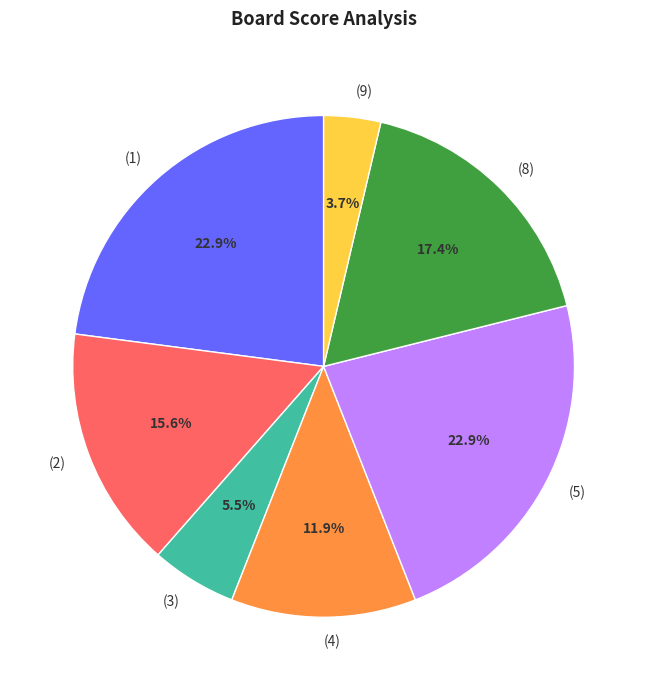

What is the ratio of the value at (9) to the value at (3)?

0.7